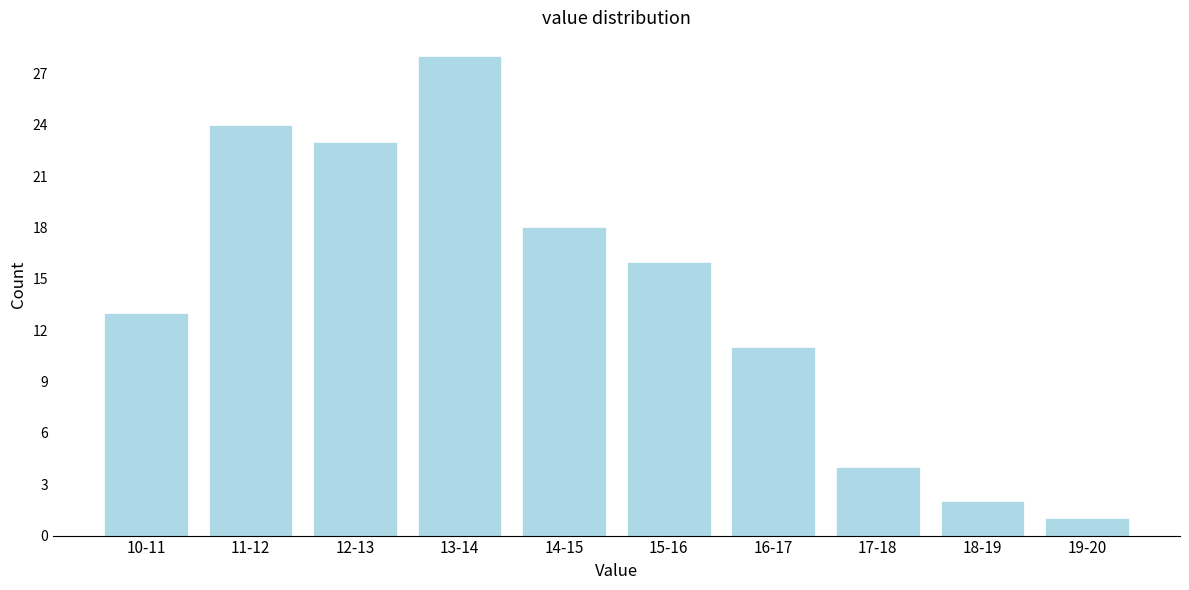

Reading left to right, what are all the values shown in this chart?

10-11=13	11-12=24	12-13=23	13-14=28	14-15=18	15-16=16	16-17=11	17-18=4	18-19=2	19-20=1